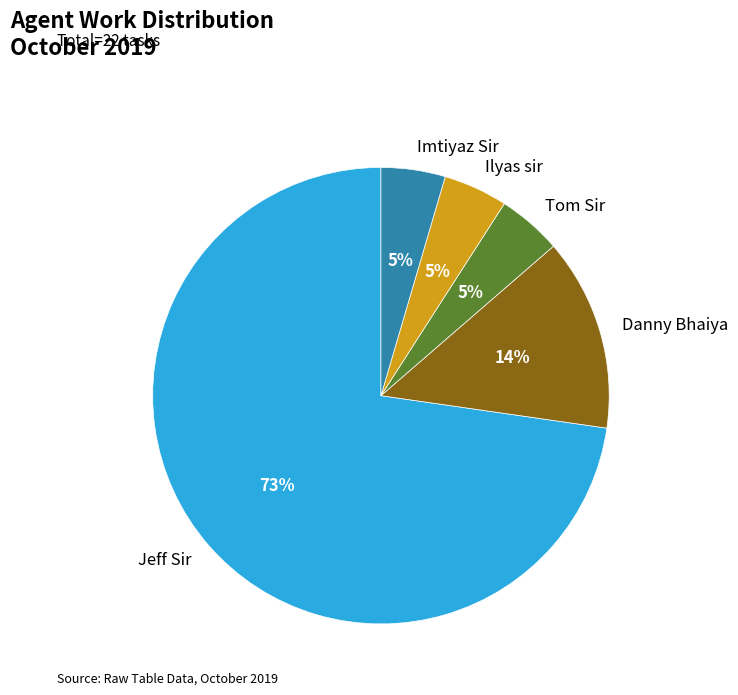

The Tom Sir slice represents 5% of the pie. True or false?

True